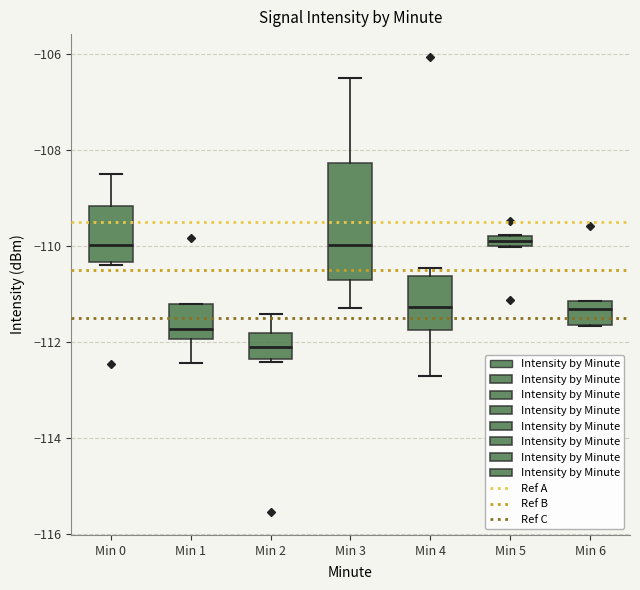

Comparing the boxes themselves (not the whiskers), which one is the tallest?

Min 3